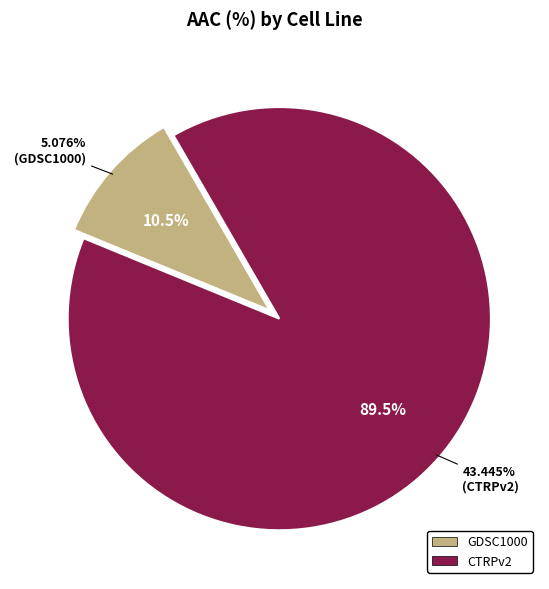

What is the ratio of the value at CTRPv2 to the value at GDSC1000?

8.6